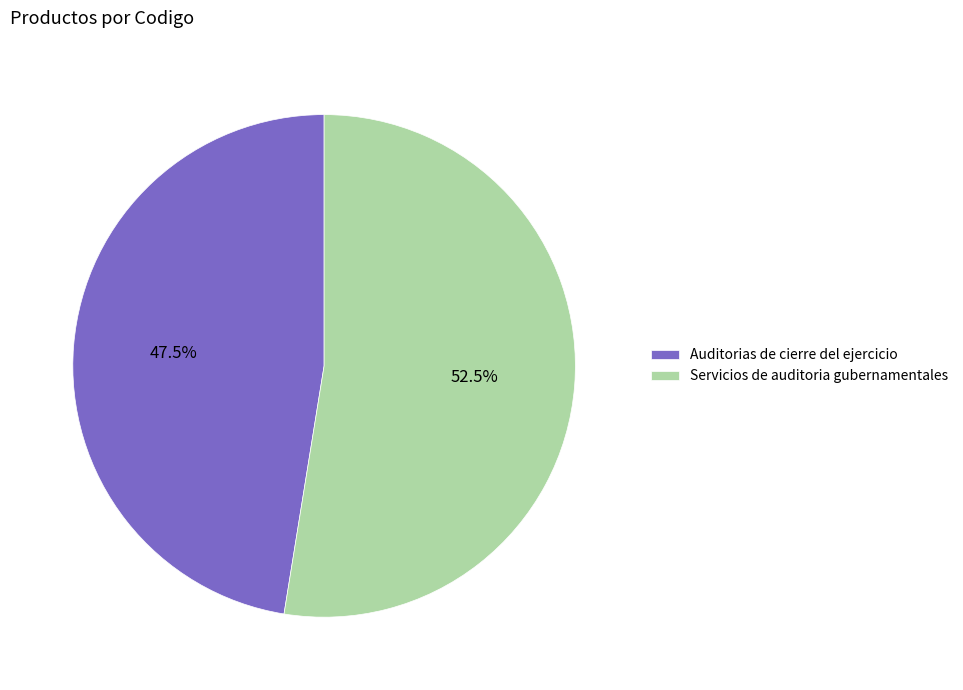

What is the largest slice in the pie chart?

Servicios de auditoria gubernamentales